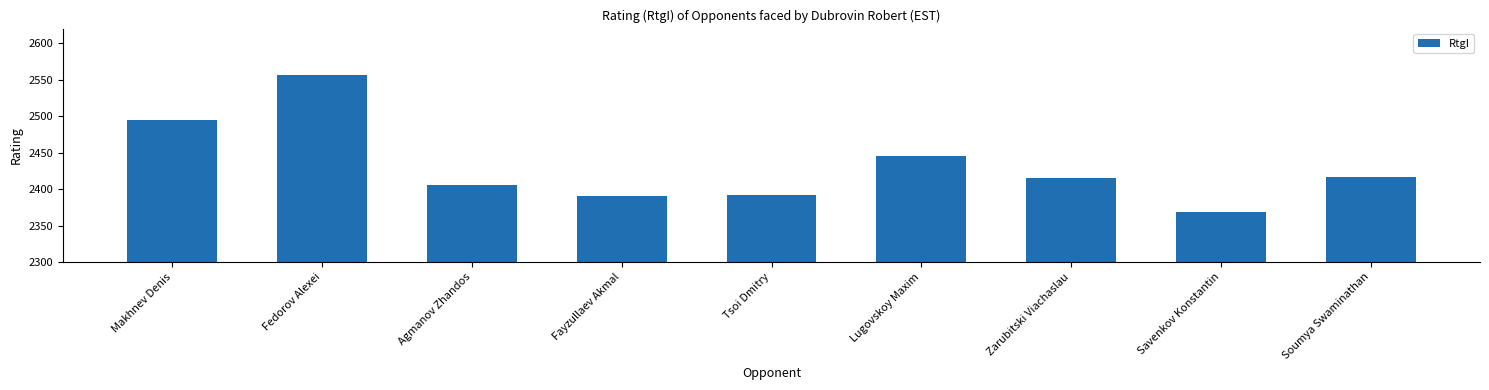

What is the sum of the values at Savenkov Konstantin and Fedorov Alexei?

4926